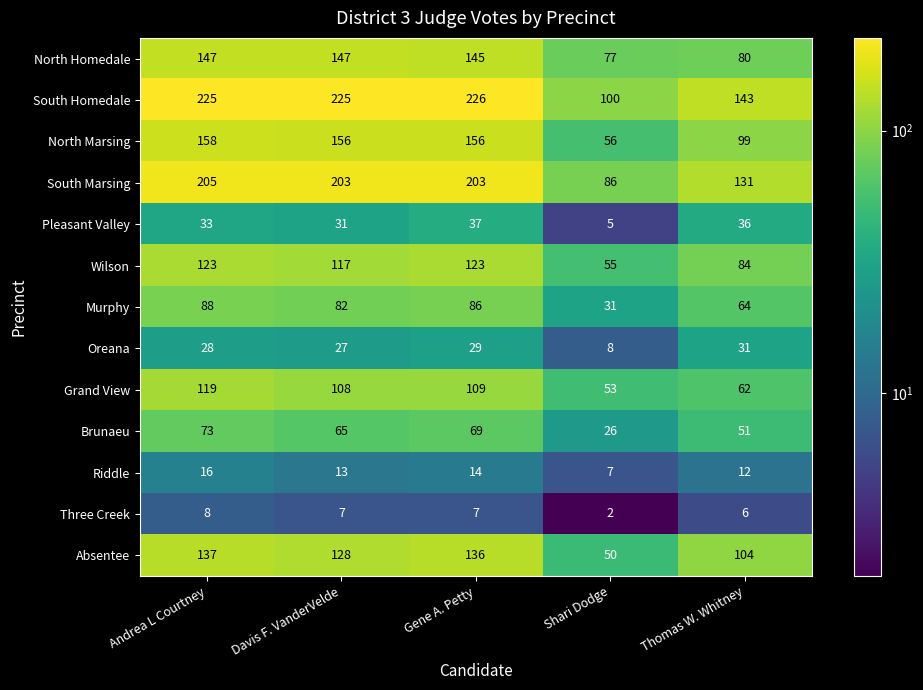

What is the difference between the Riddle values at Andrea L Courtney and Davis F. VanderVelde?

3